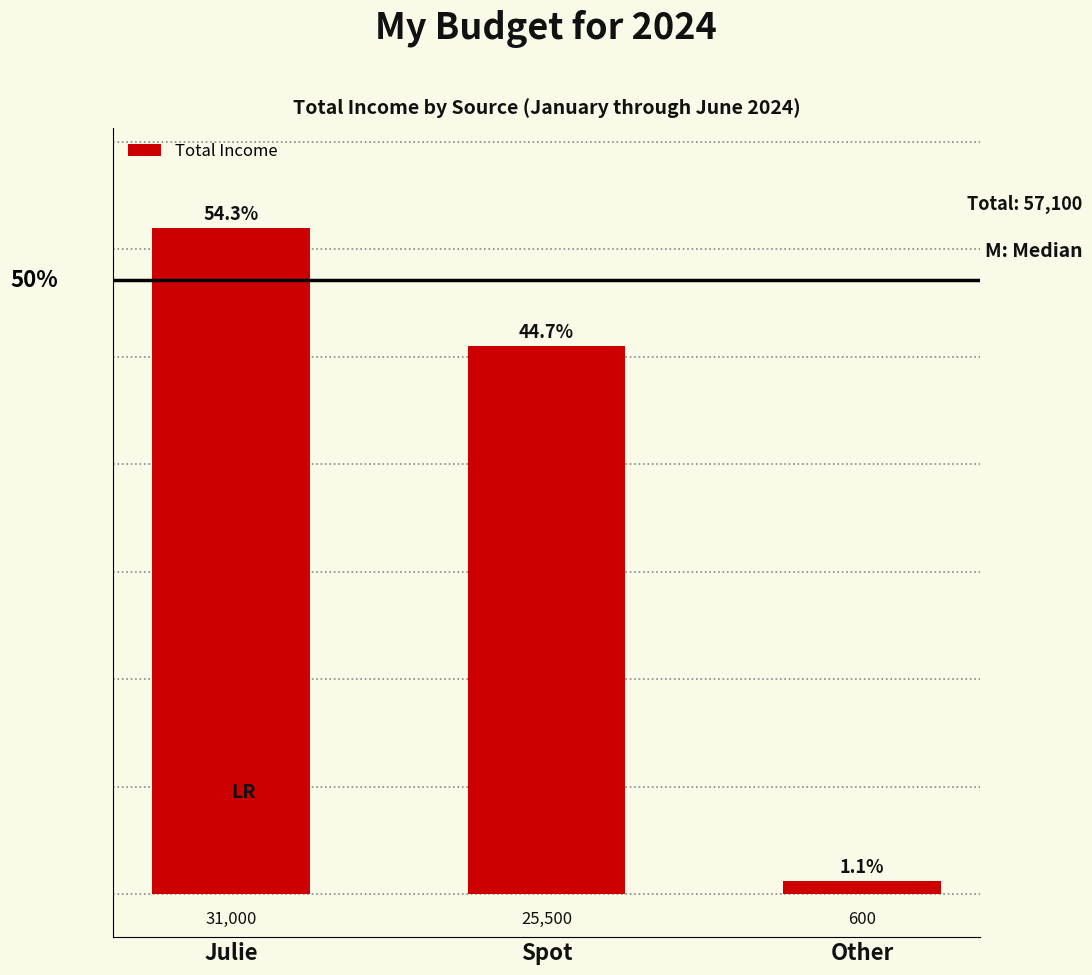

How many values are between 600 and 31000?

3